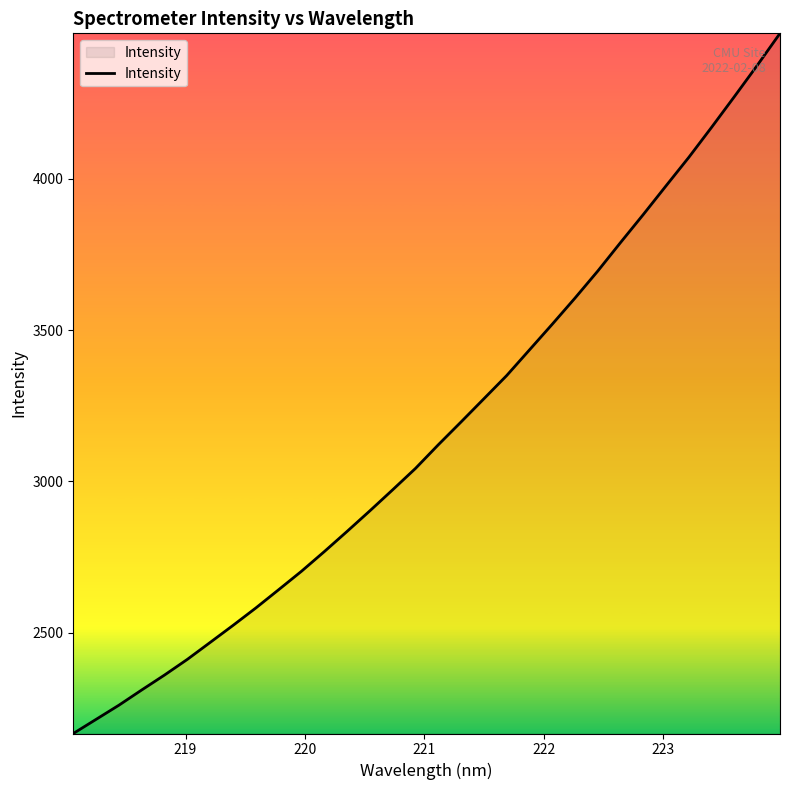

What is the greatest value displayed?

4481.6